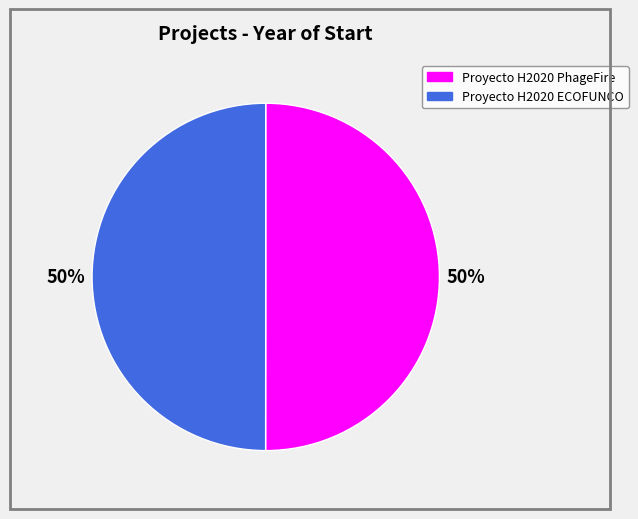

To the nearest percent, what percentage of the pie is Proyecto H2020 ECOFUNCO?

50%